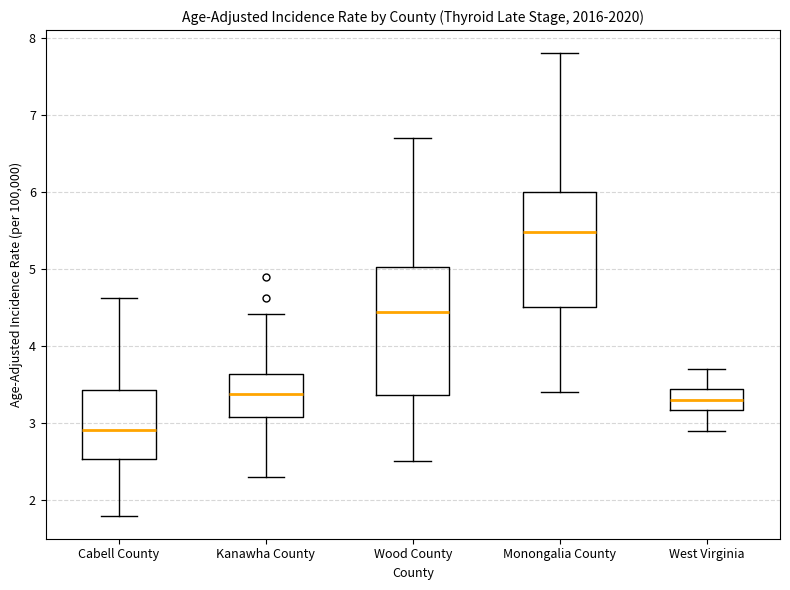

Reading left to right, transcribe this box plot: for each box, give where its median line is, the range the box spans, and where its two whiskers end, as read against the y-axis. The values are not printed on the chart, so give them approximately, as read against the axis.

Cabell County: median 2.9, box 2.5 to 3.4, whiskers 1.8 to 4.6
Kanawha County: median 3.4, box 3.1 to 3.6, whiskers 2.3 to 4.4
Wood County: median 4.4, box 3.4 to 5.0, whiskers 2.5 to 6.7
Monongalia County: median 5.5, box 4.5 to 6.0, whiskers 3.4 to 7.8
West Virginia: median 3.3, box 3.2 to 3.4, whiskers 2.9 to 3.7